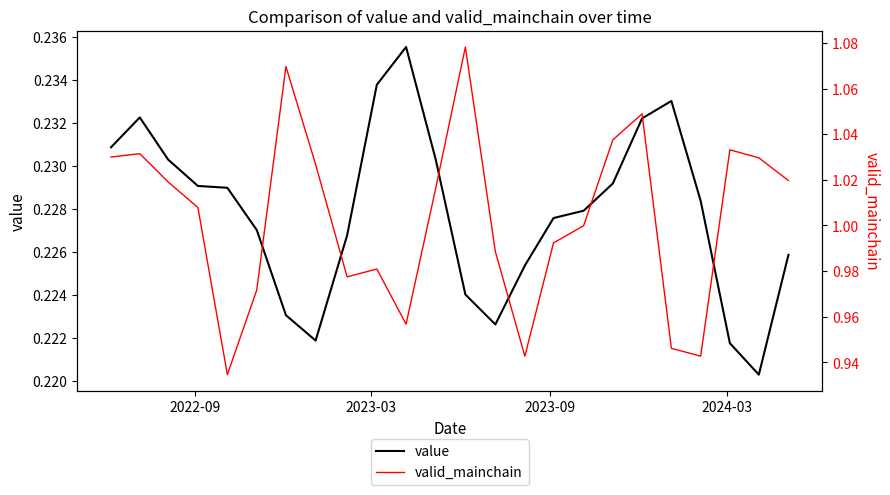

How many lines are shown in the chart?

2